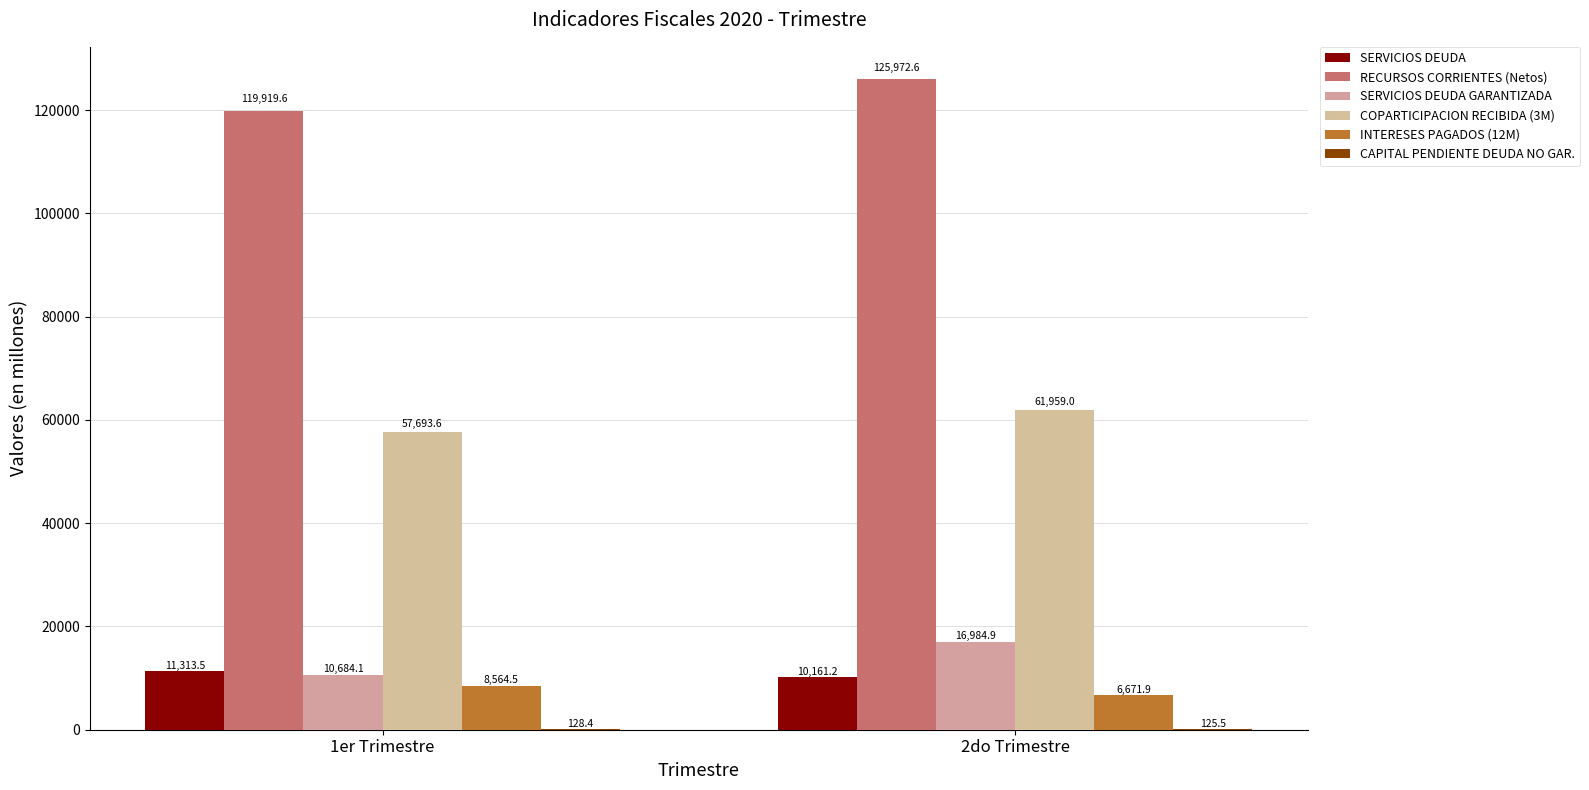

What value does the SERVICIOS DEUDA GARANTIZADA series have at 1er Trimestre?

10684.1